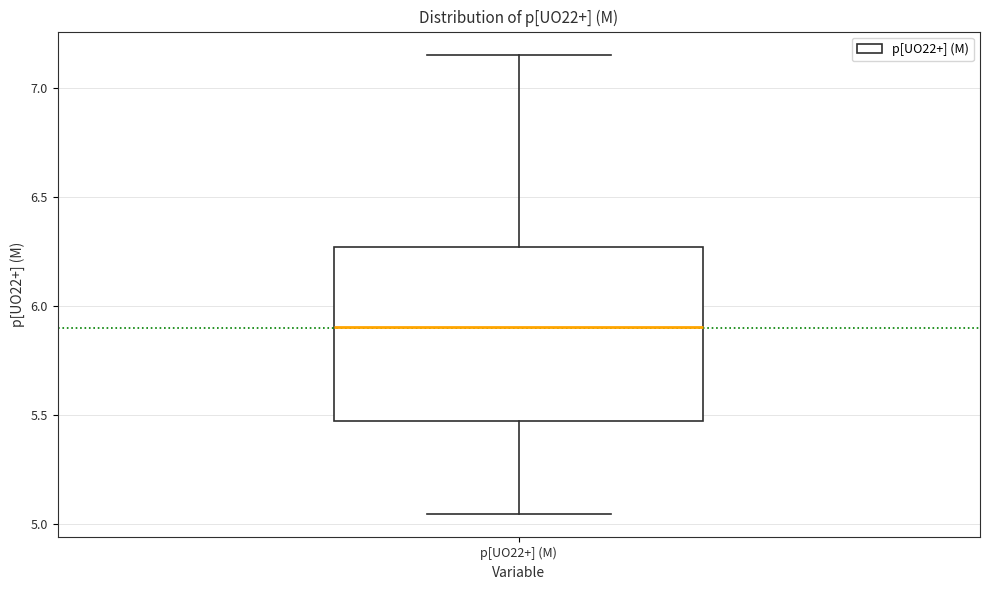

Where does the upper whisker of the box for p[UO22+] (M) end on the y-axis? The values are not printed on the chart, so give them approximately, as read against the axis.

7.15